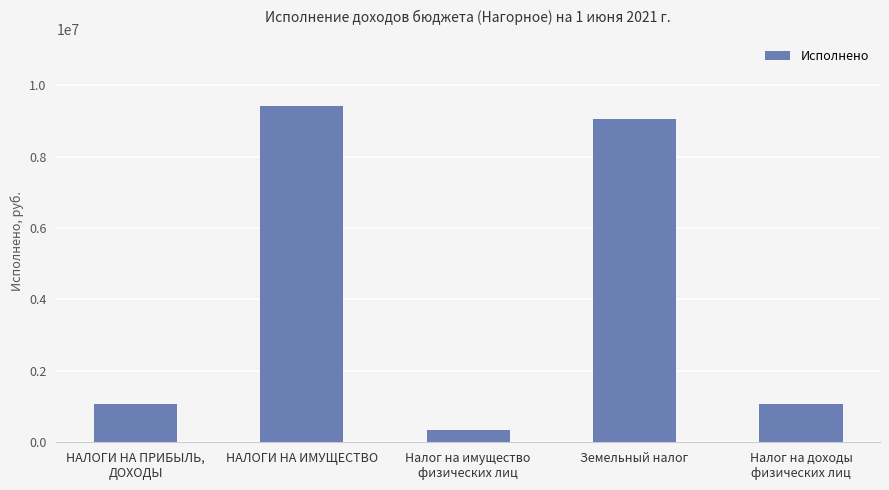

Read the value at НАЛОГИ НА ИМУЩЕСТВО.

9411911.5